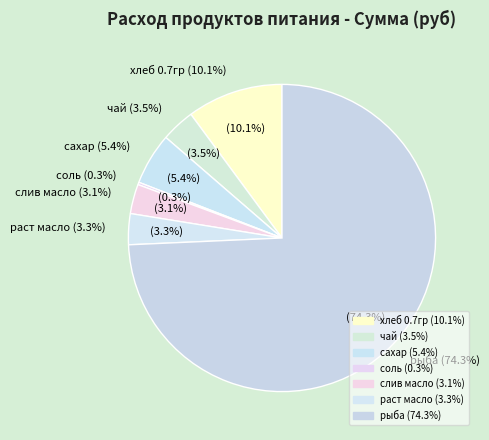

What is the change in value from хлеб 0.7гр to сахар?

-19.8